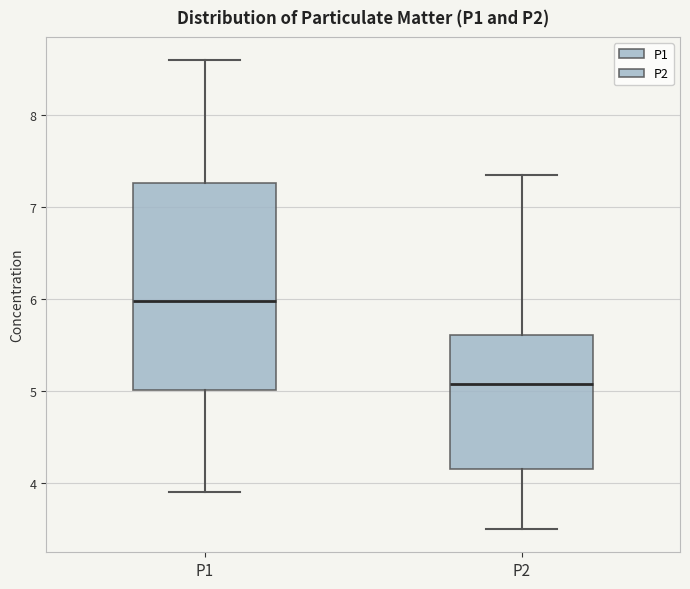

Which box's median line is the lowest?

P2